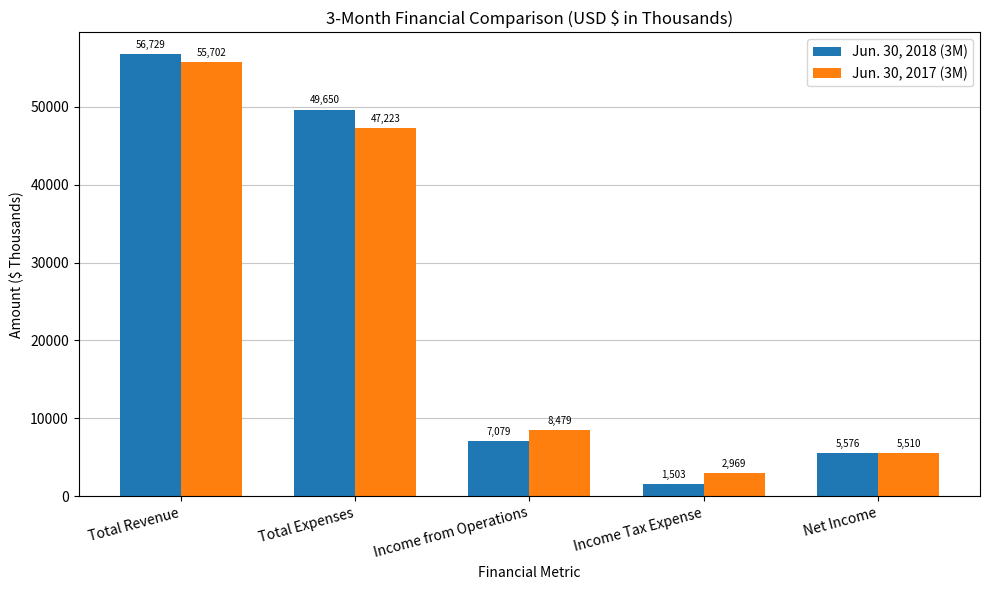

What is the label of the 5th bar from the right?

Total Revenue